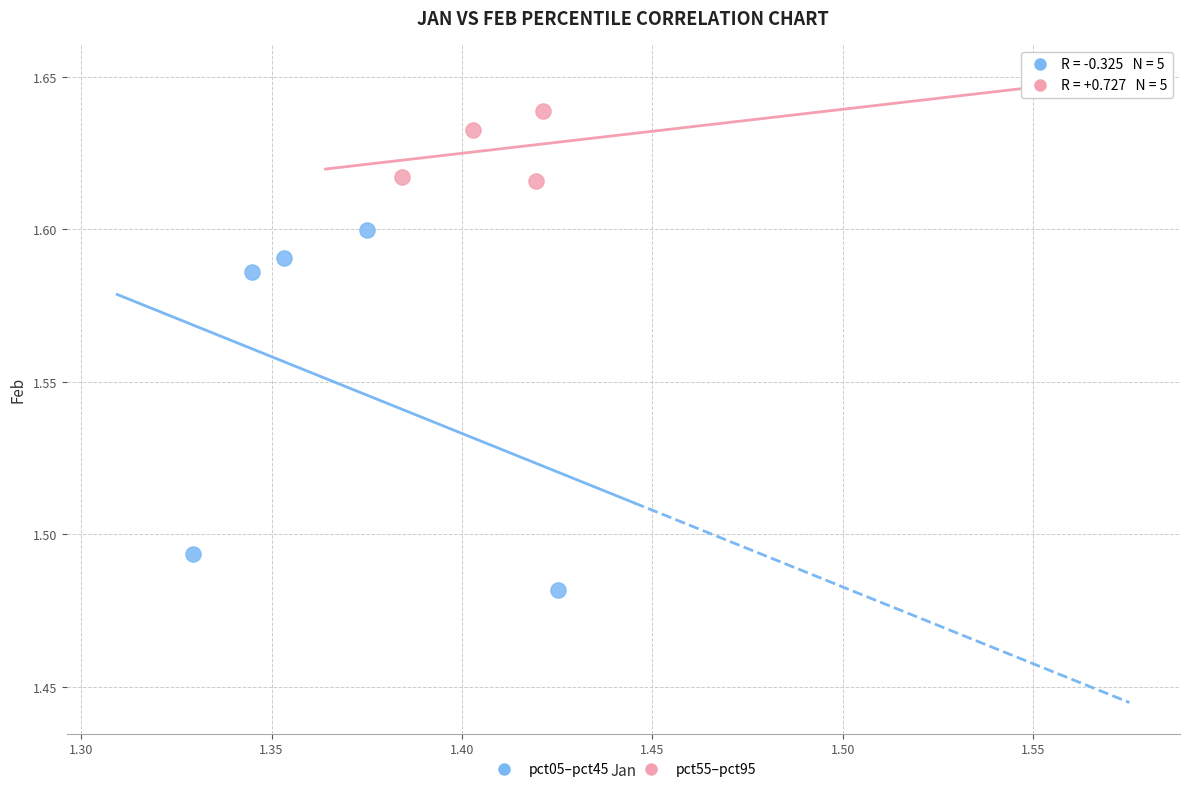

Which series contains the lowest Y value?

pct05–pct45